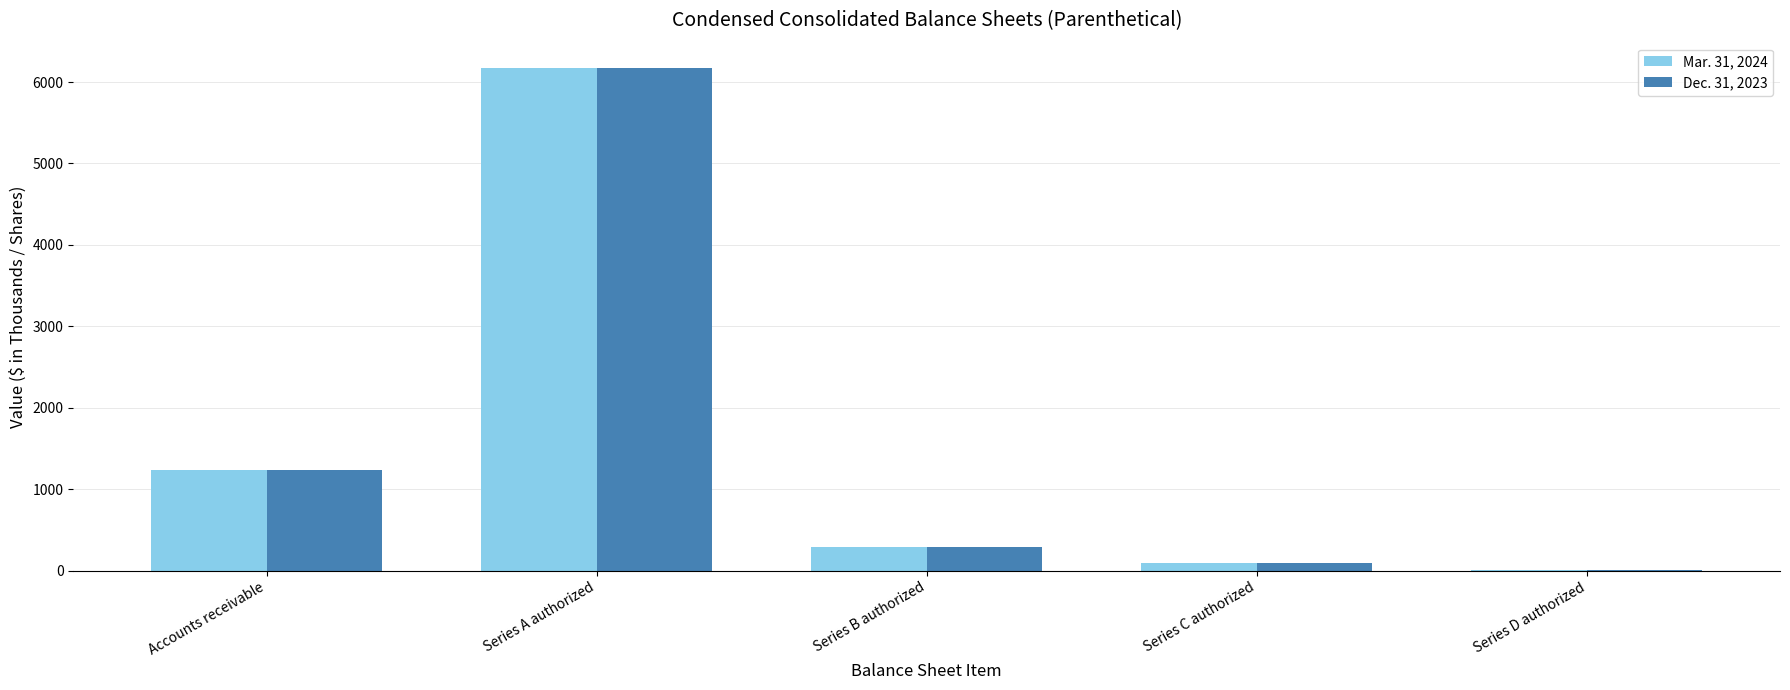

At which label does Dec. 31, 2023 reach its peak?

Series A authorized